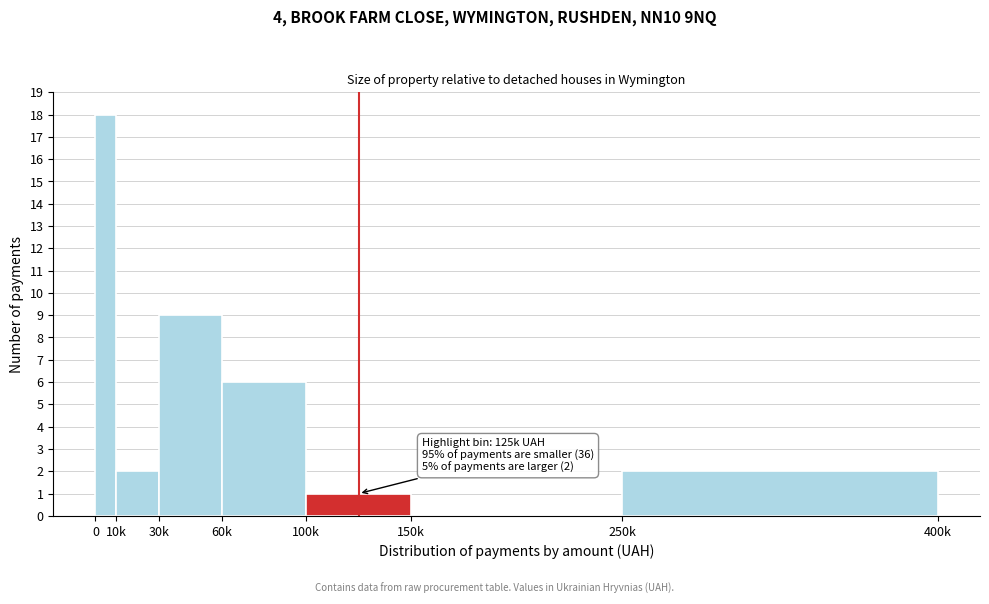

Reading left to right, extract all data points from this chart.

0=18	10k=2	30k=9	60k=6	100k=1	150k=0	250k=2